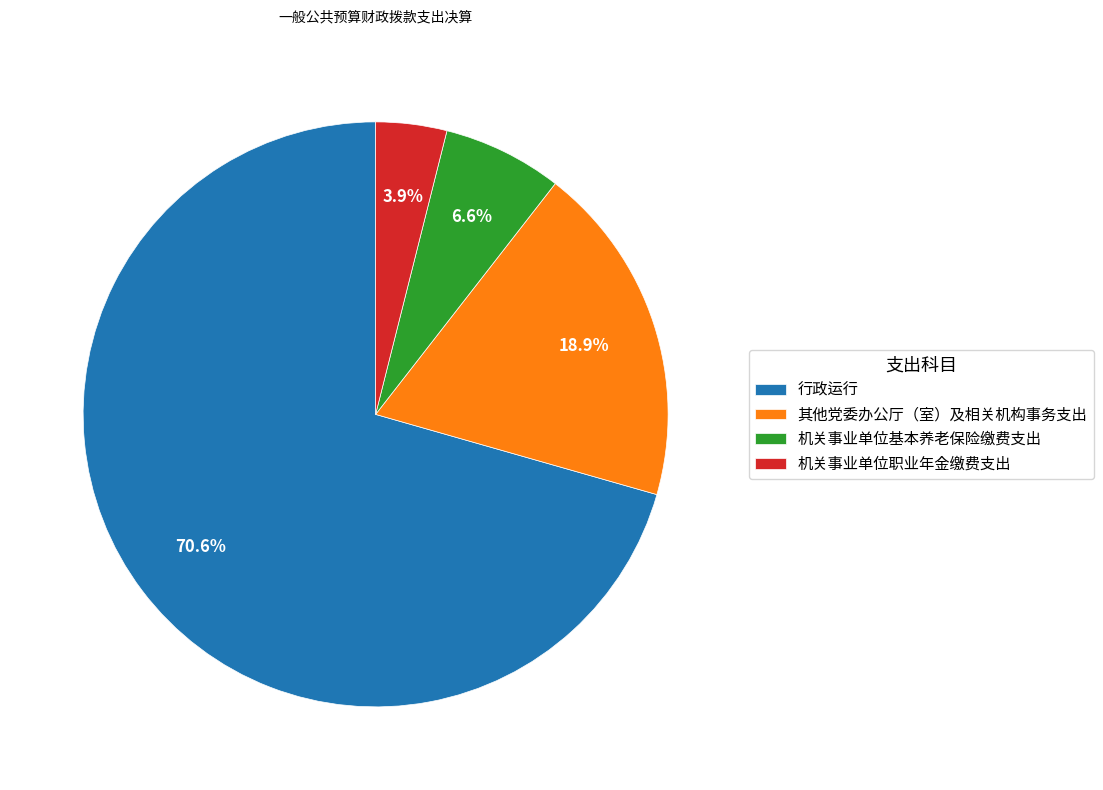

What is the ratio of the value at 机关事业单位基本养老保险缴费支出 to the value at 机关事业单位职业年金缴费支出?

1.7